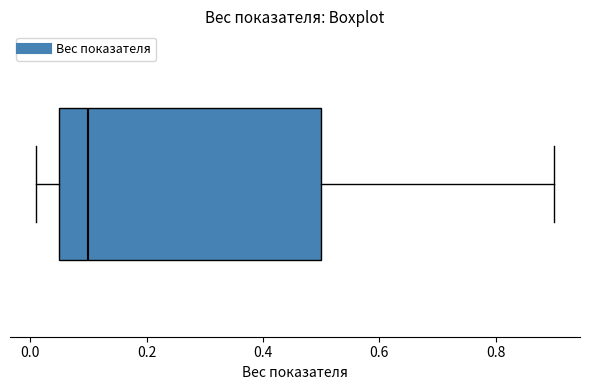

Where does the right whisker of the box end on the x-axis? The values are not printed on the chart, so give them approximately, as read against the axis.

0.90